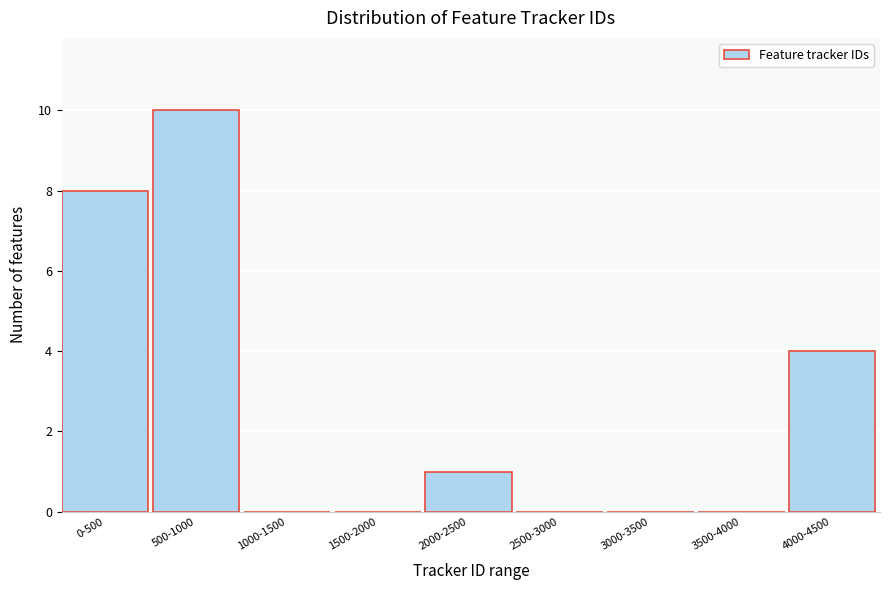

Reading right to left, what are all the values shown in this chart?

4000-4500=4	3500-4000=0	3000-3500=0	2500-3000=0	2000-2500=1	1500-2000=0	1000-1500=0	500-1000=10	0-500=8